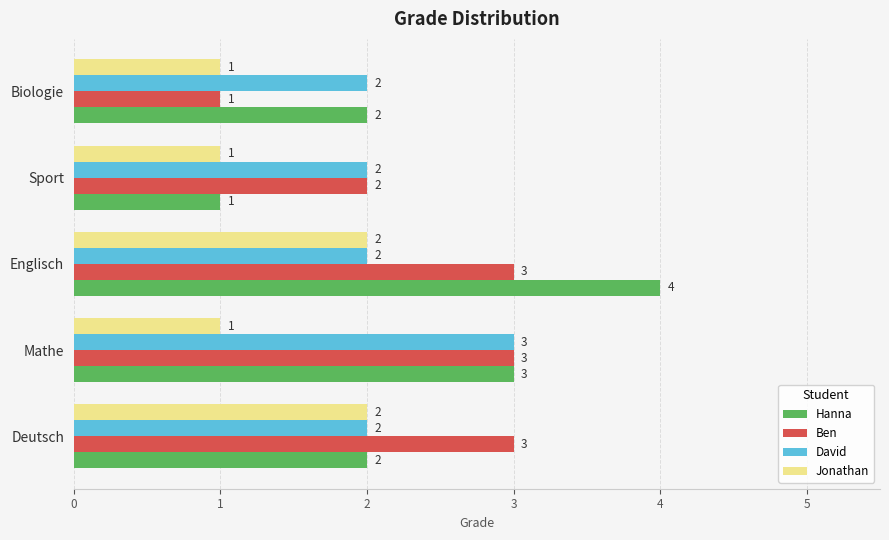

How many values in the David series exceed 2?

1